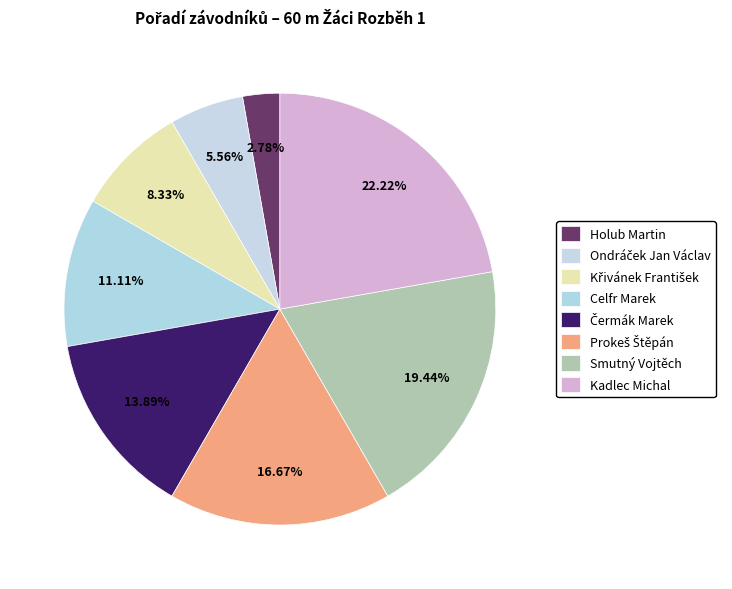

Rank the categories by value from highest to lowest.

Kadlec Michal, Smutný Vojtěch, Prokeš Štěpán, Čermák Marek, Celfr Marek, Křivánek František, Ondráček Jan Václav, Holub Martin